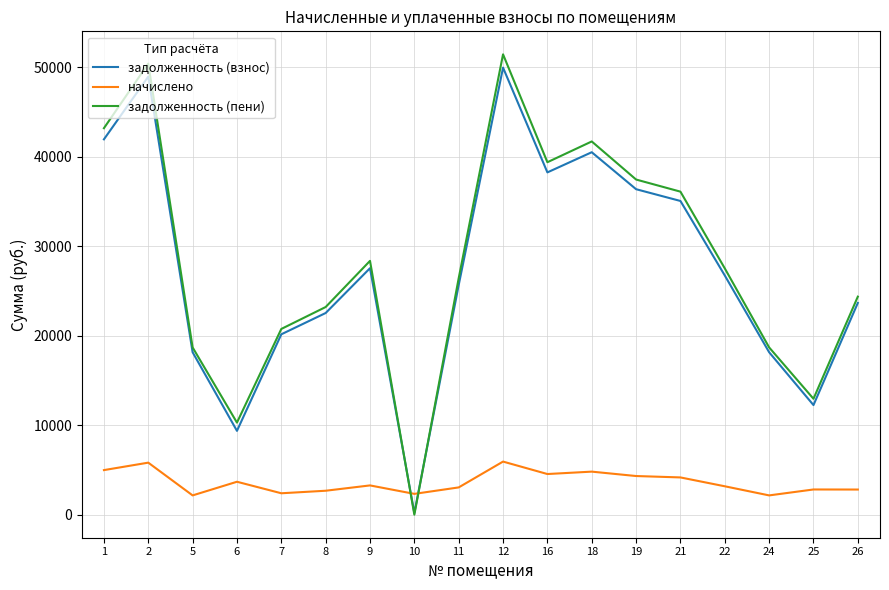

Which series changed the most between 2 and 10?

задолженность (пени)